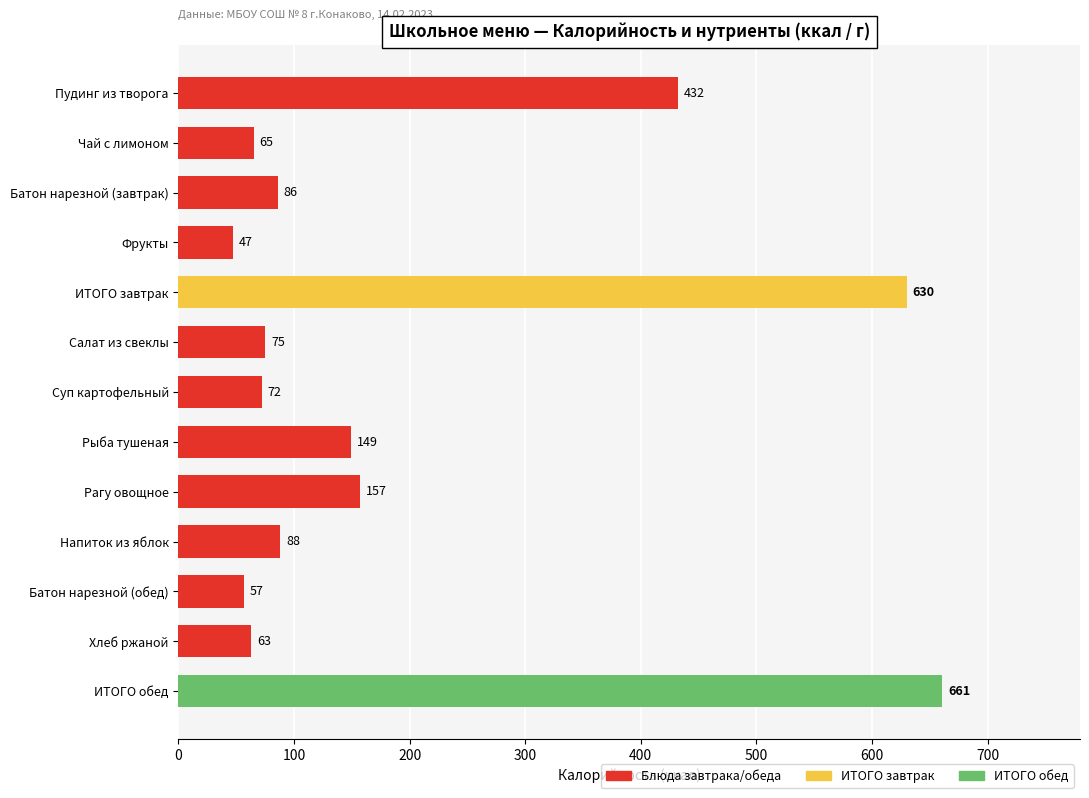

Rank the categories by value from highest to lowest.

ИТОГО обед, ИТОГО завтрак, Пудинг из творога, Рагу овощное, Рыба тушеная, Напиток из яблок, Батон нарезной (завтрак), Салат из свеклы, Суп картофельный, Чай с лимоном, Хлеб ржаной, Батон нарезной (обед), Фрукты